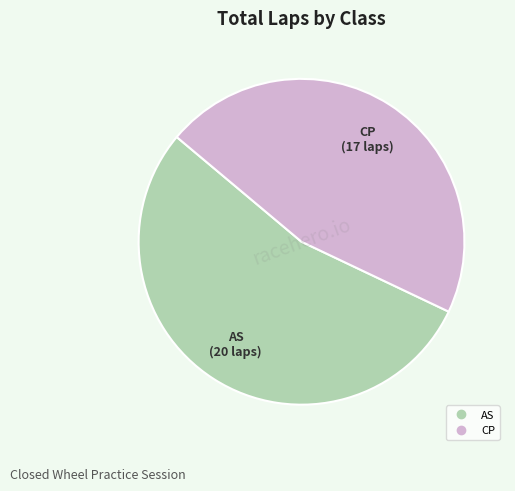

Is there any slice that represents more than half of the pie?

Yes